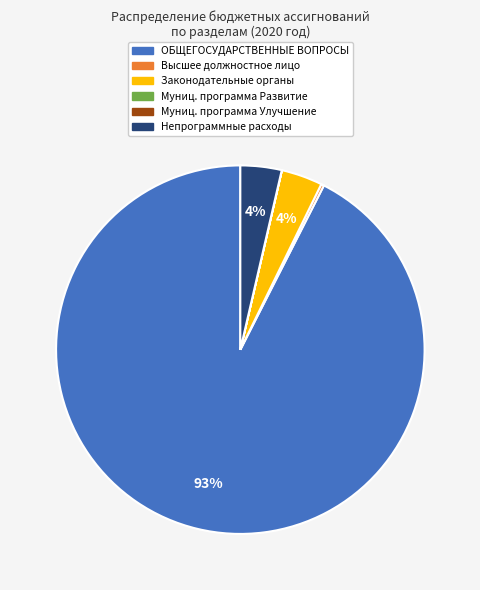

What is the majority slice?

ОБЩЕГОСУДАРСТВЕННЫЕ ВОПРОСЫ